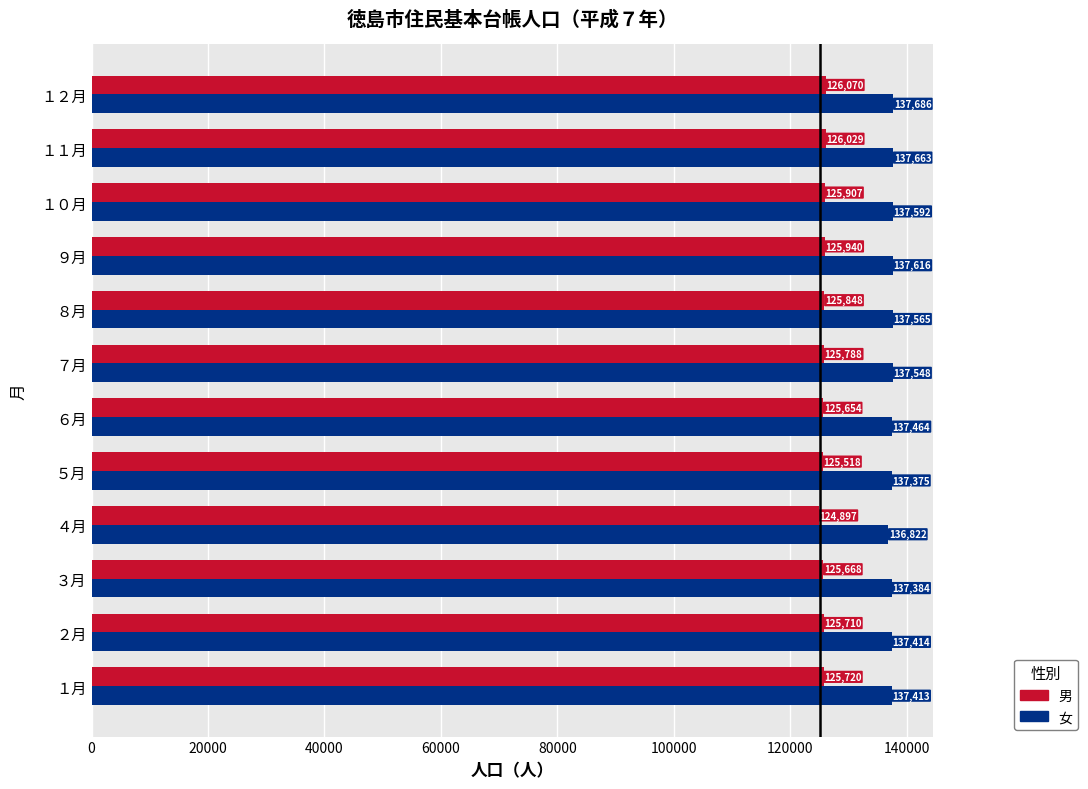

The 男 series shows 125654 at ６月. True or false?

True